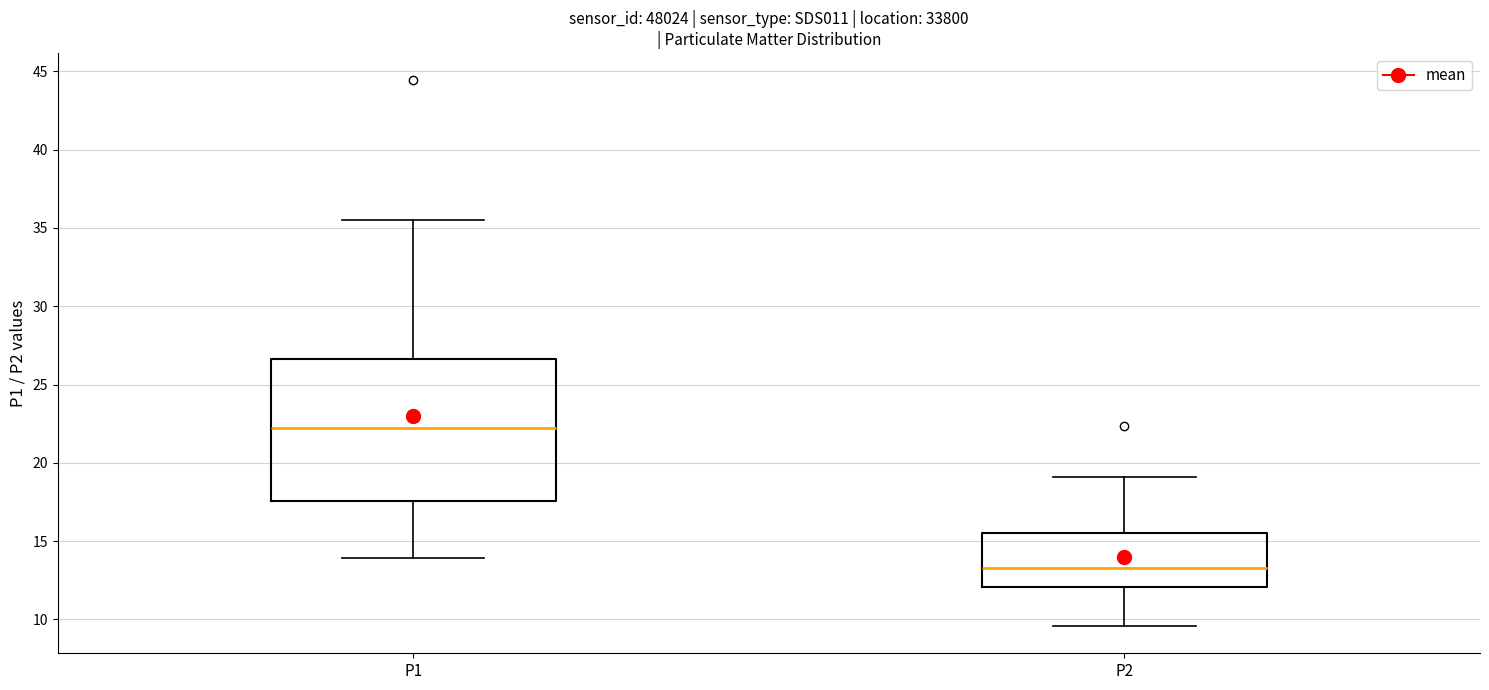

Reading left to right, read every box against the y-axis: the position of its median line, the range the box covers, and the ends of its whiskers. The values are not printed on the chart, so give them approximately, as read against the axis.

P1: median 22.0, box 17.5 to 26.5, whiskers 14.0 to 35.5
P2: median 13.5, box 12.0 to 15.5, whiskers 9.5 to 19.0